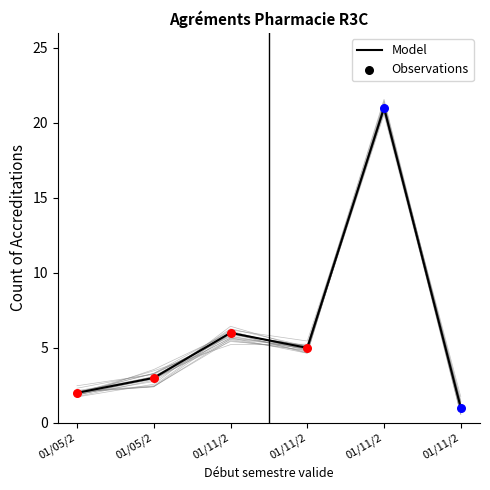

Approximately how many times larger is the value at 01/11/2 compared to 01/05/2?

1.7